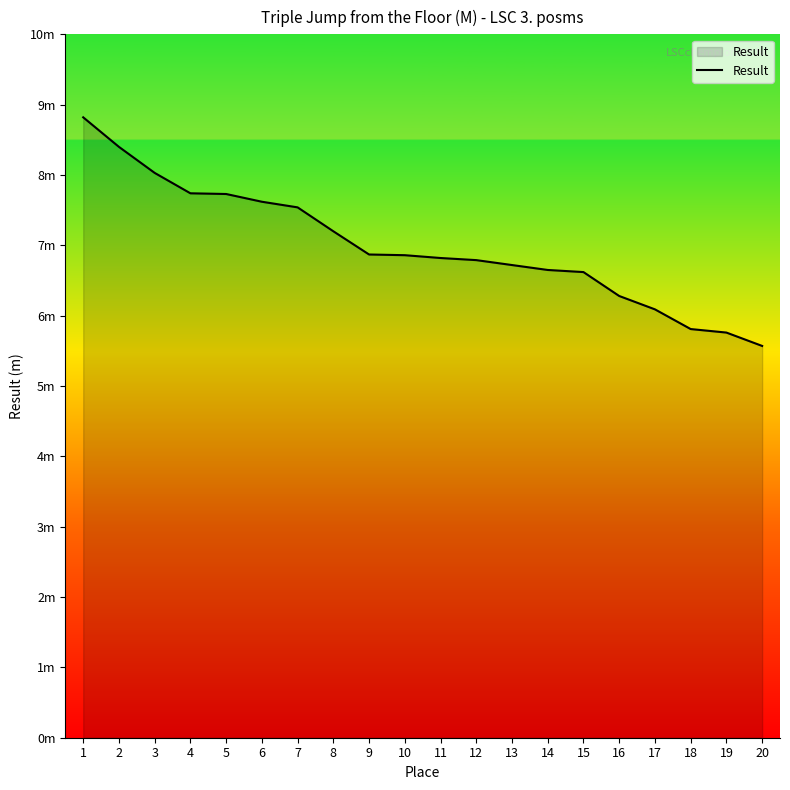

What is the ratio of the value at 18 to the value at 7?

0.8